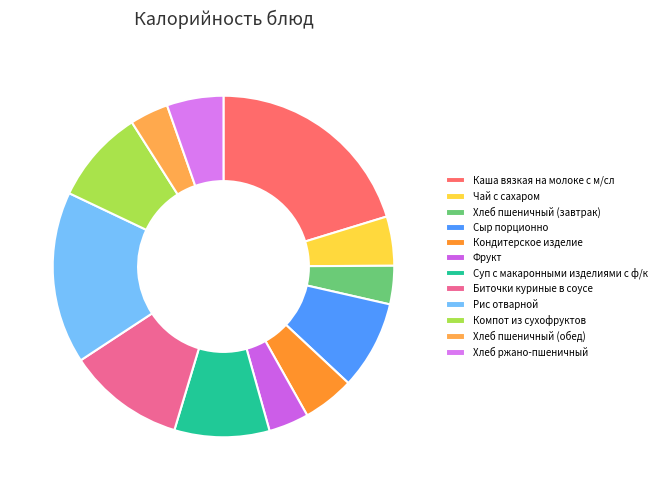

Which slice is the smallest?

Хлеб пшеничный (завтрак)